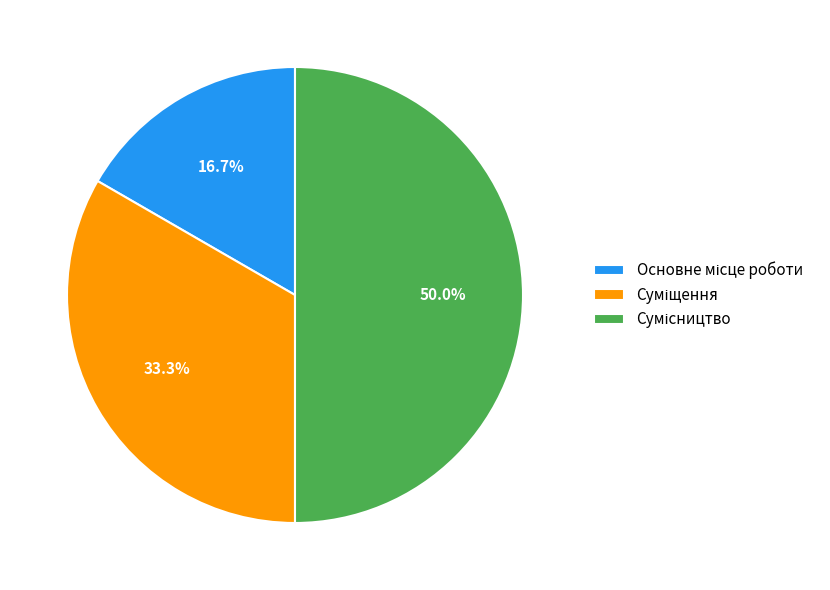

What percentage is NOT represented by Сумісництво?

50.0%